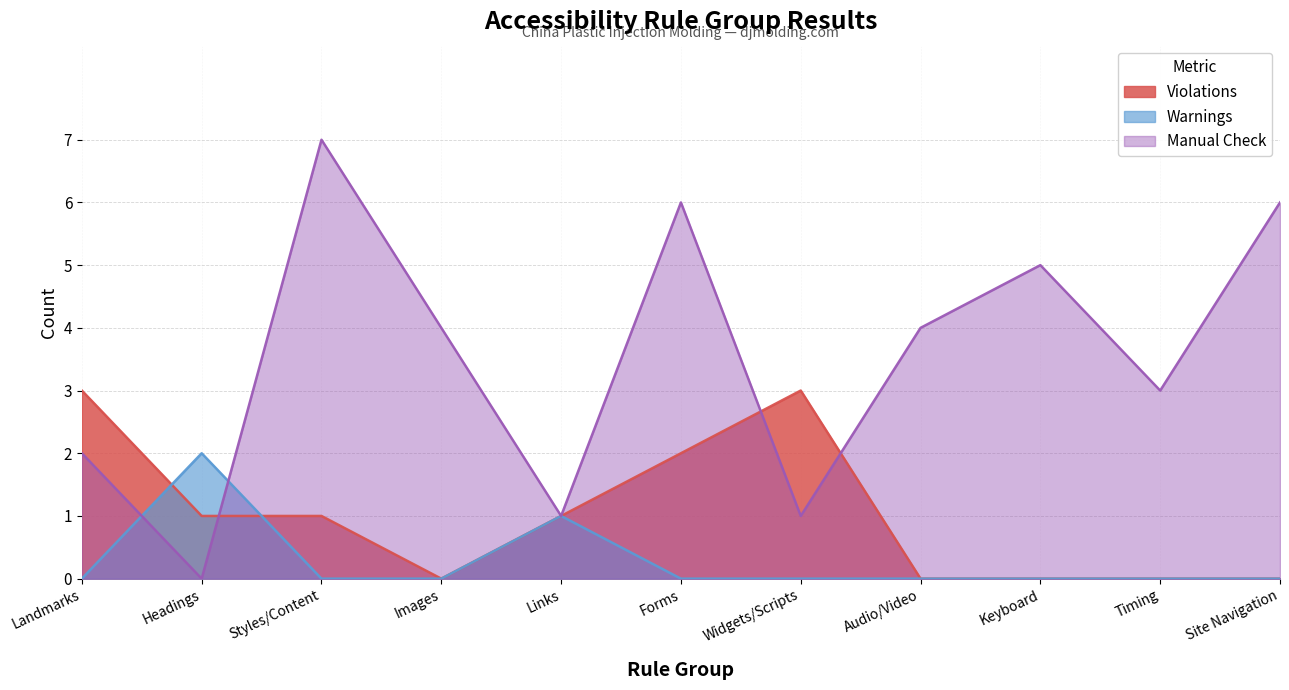

Between Audio/Video and Widgets/Scripts, which is larger?

Widgets/Scripts